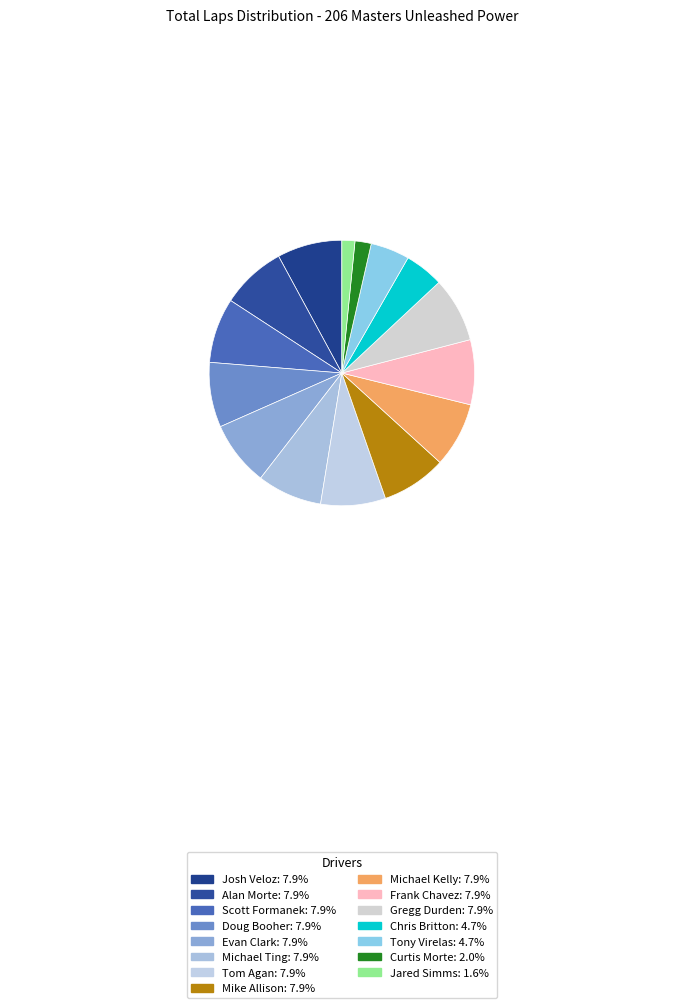

Which category has the biggest portion of the pie?

Josh Veloz